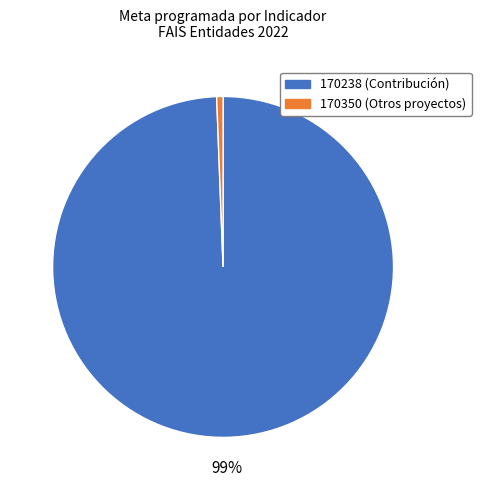

Is there a majority slice in this chart?

Yes